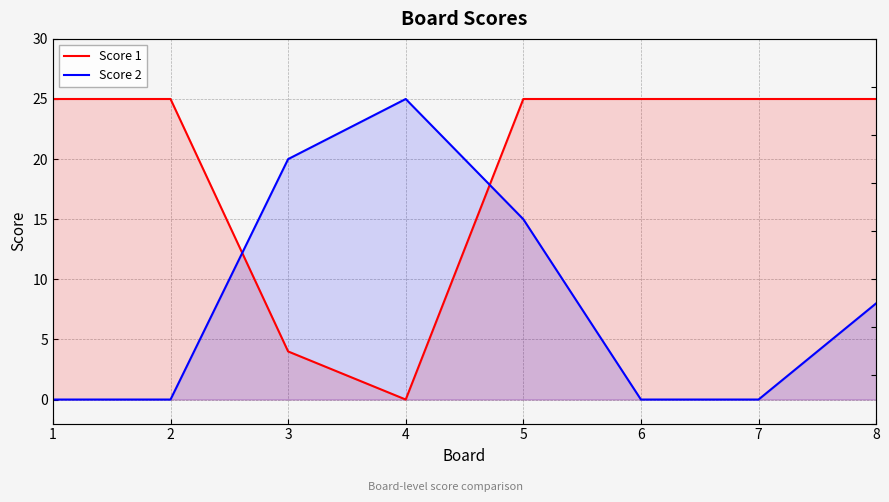

Where do Score 1 and Score 2 first cross each other?

2 and 3